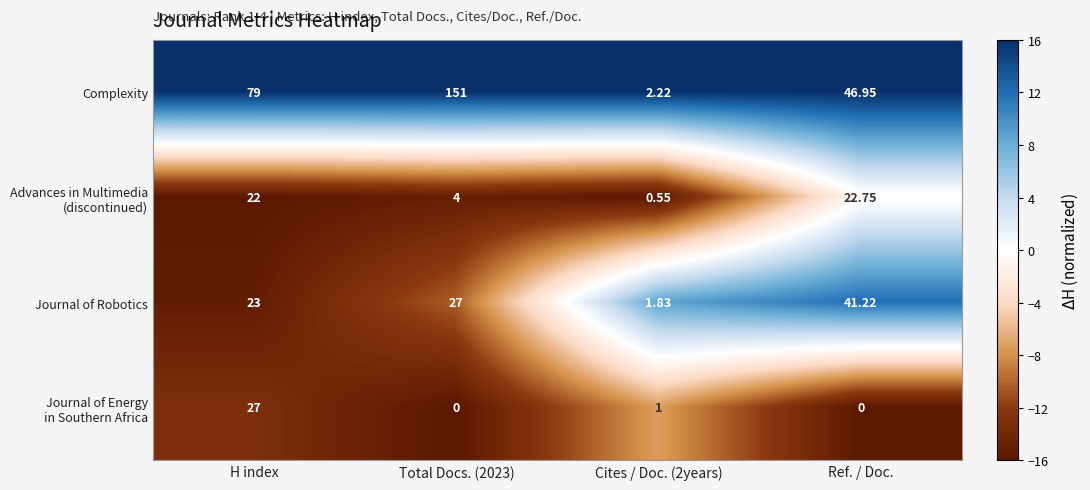

At which category is the sum across all series the highest?

Total Docs. (2023)